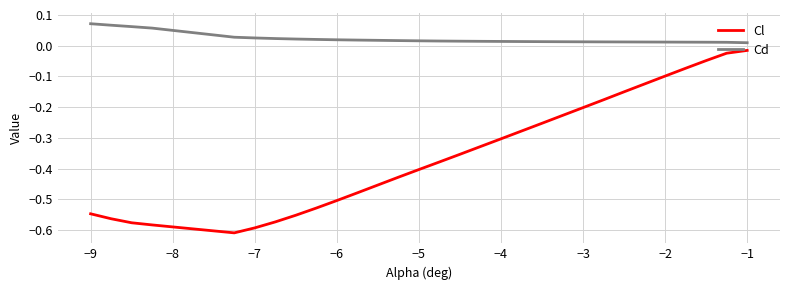

Rank the series by their average value, from lowest to highest.

Cl, Cd